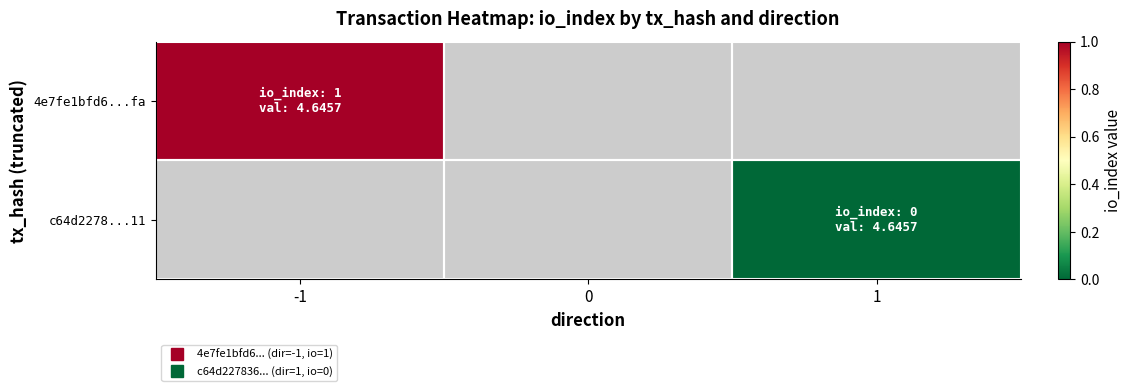

Rank the series at -1 from lowest to highest value.

4e7fe1bfd6...fa, c64d2278...11